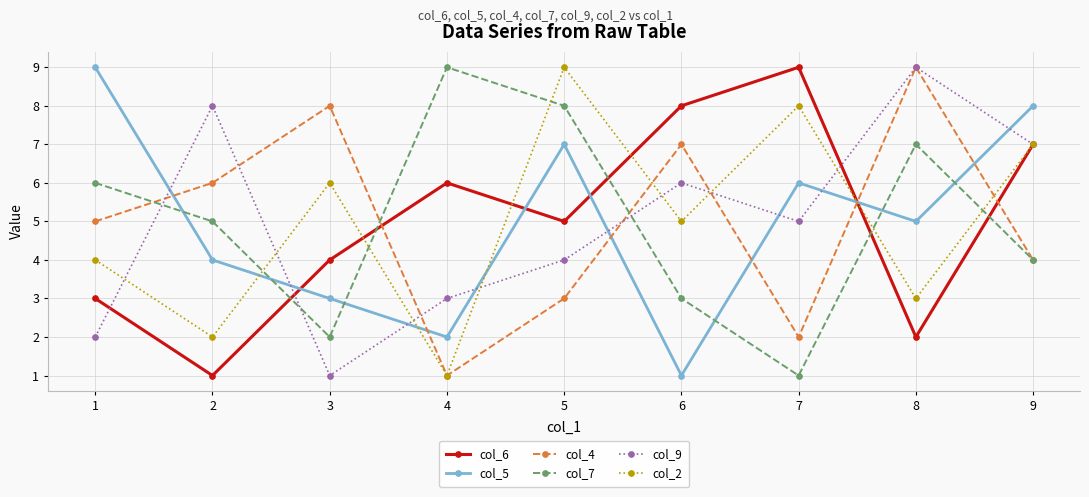

What is the value of the col_2 point at the 7th from the left?

8